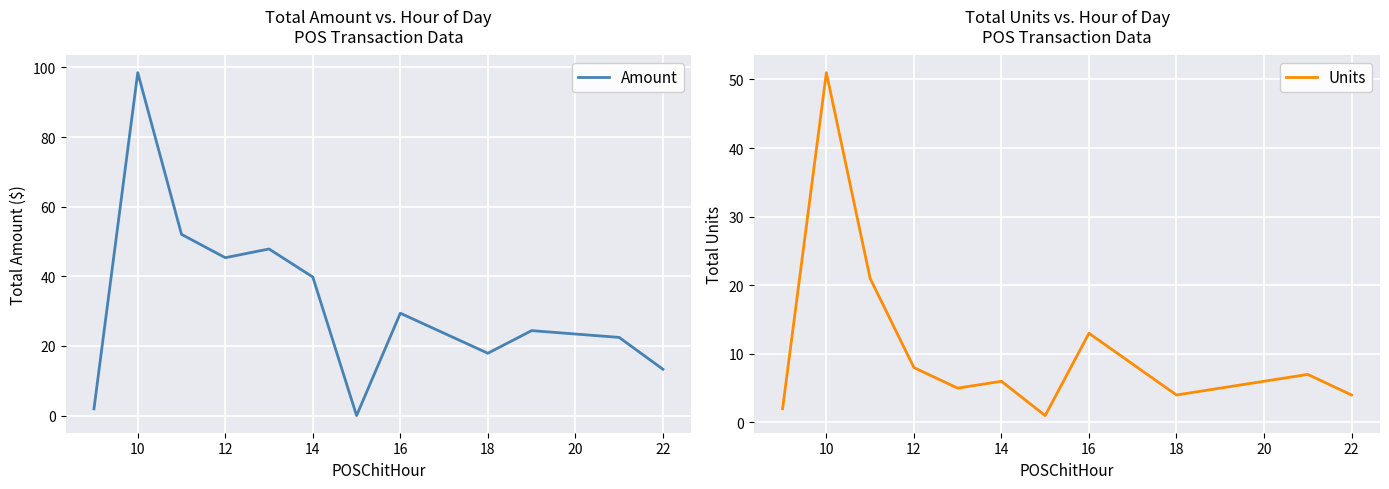

True or false: Amount has a value of 45.3 at 12.

True